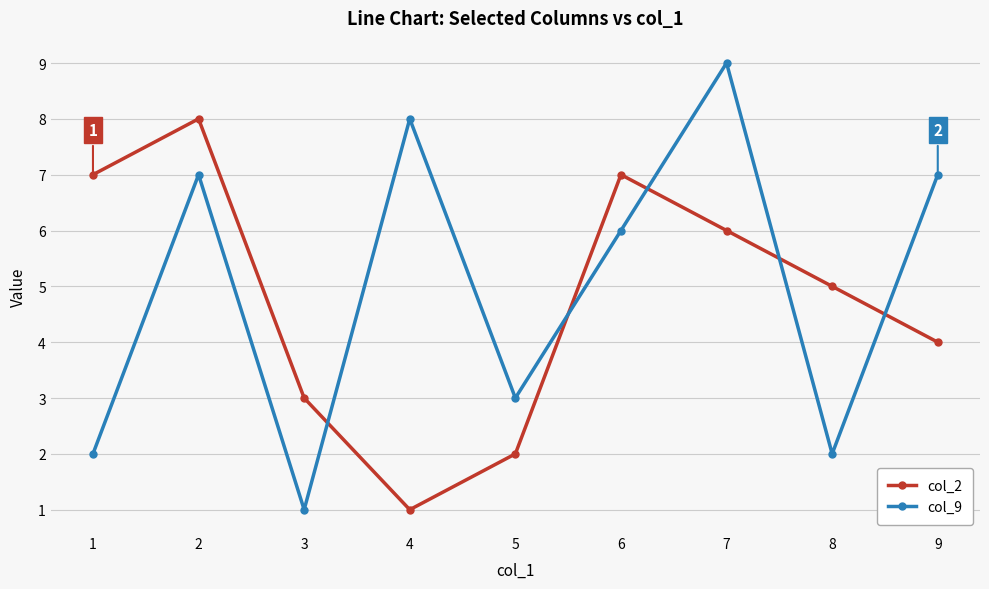

Which series has the widest spread of values?

col_9